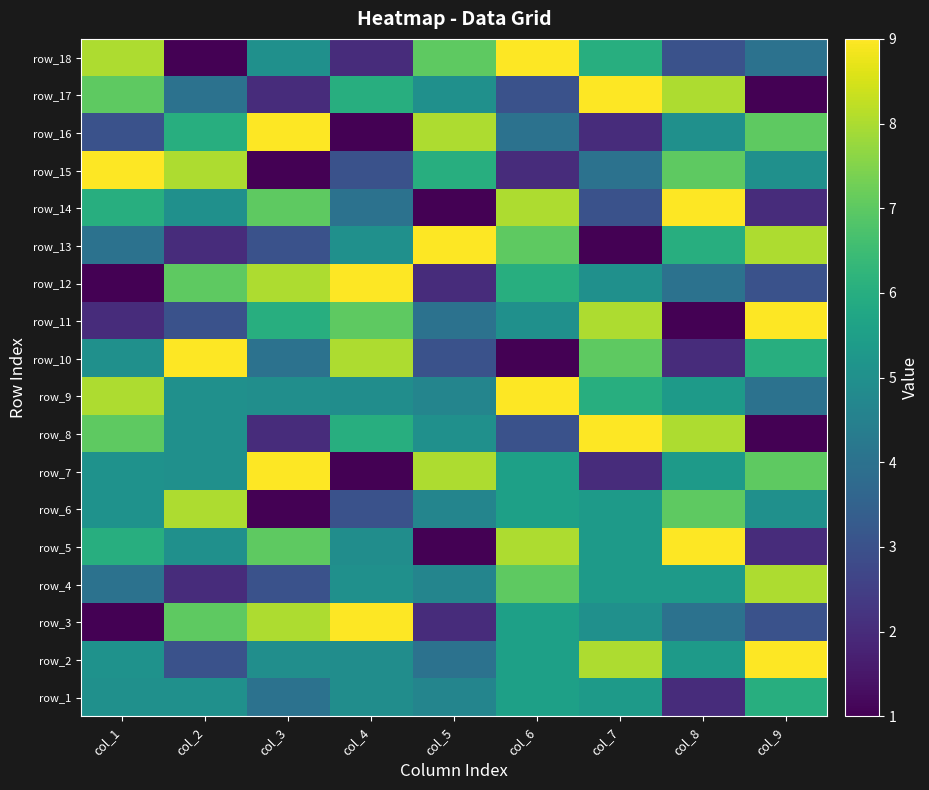

At how many categories does at least one series exceed 5?

9